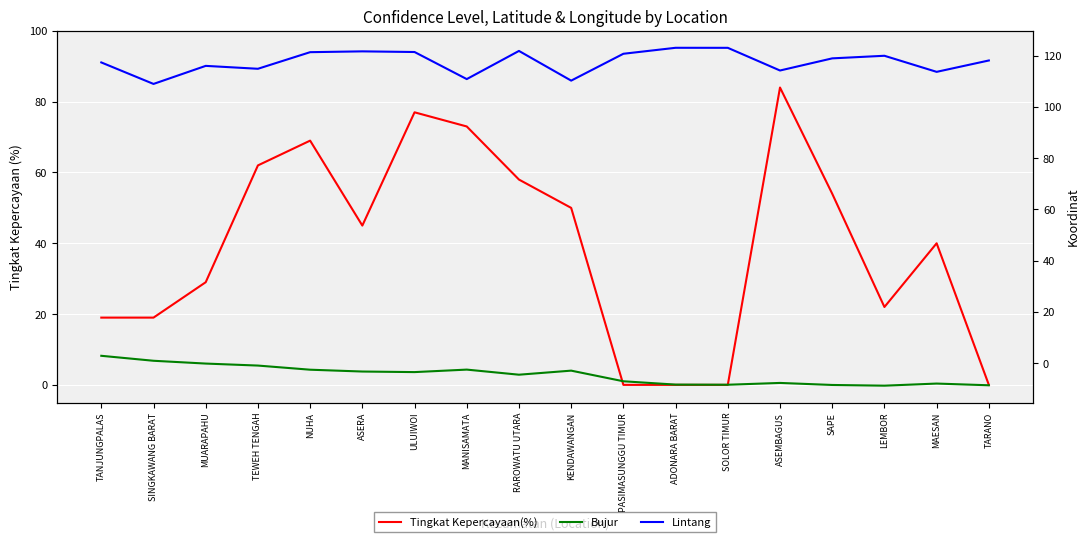

How many data points in Tingkat Kepercayaan(%) are above 45?

8